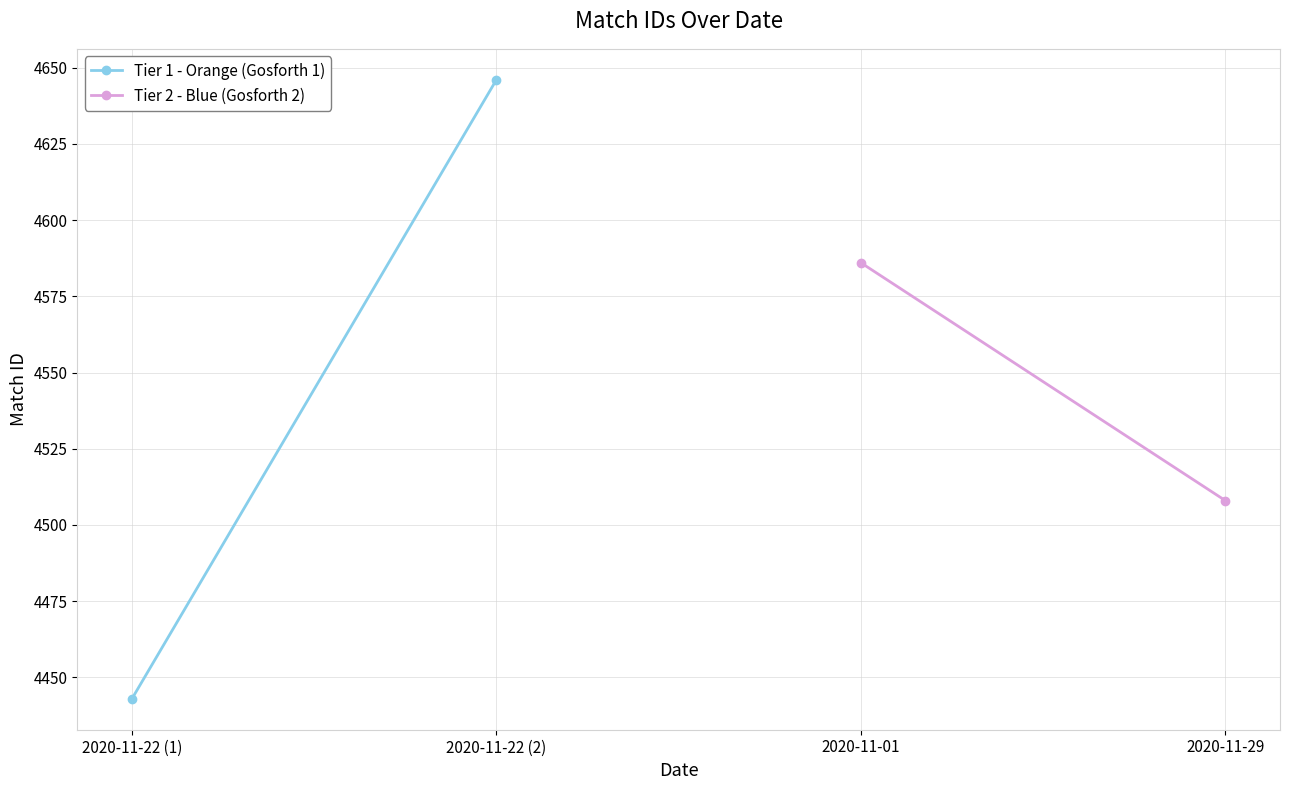

What is the label of the 2nd point from the left?

2020-11-22 (2)